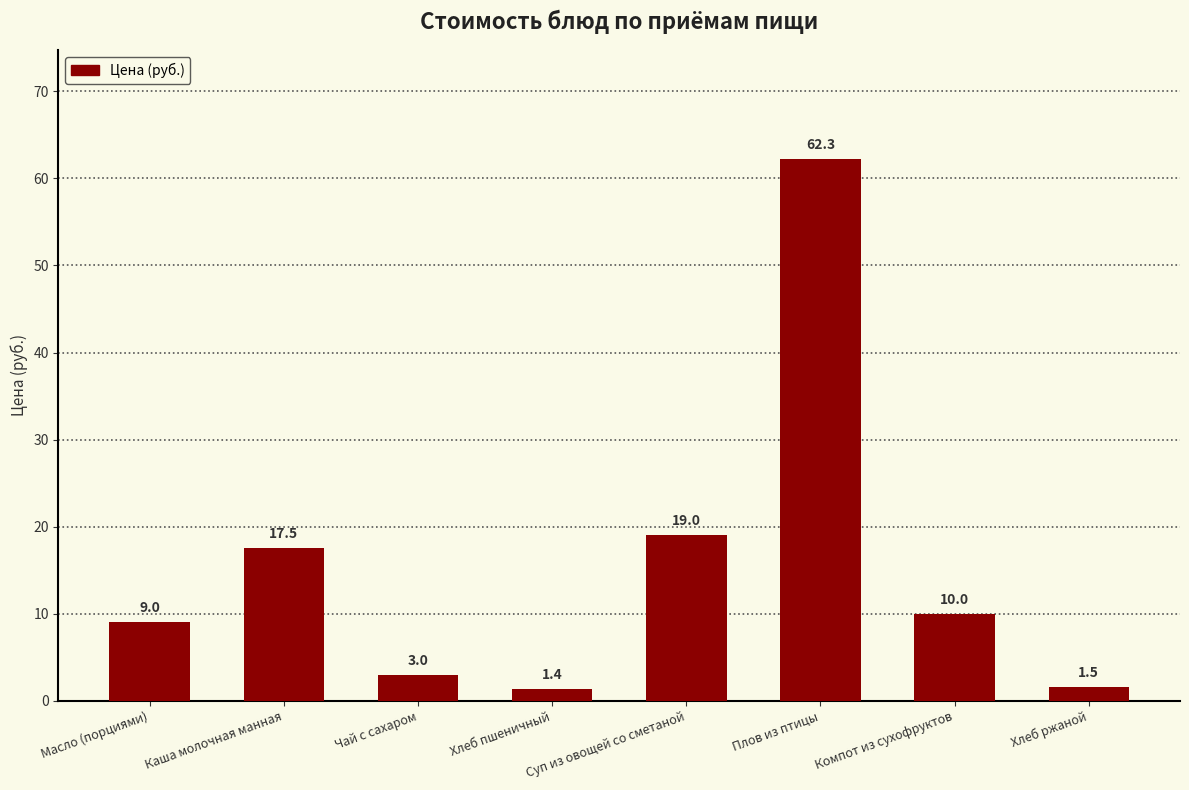

What is the label of the 8th bar from the right?

Масло (порциями)